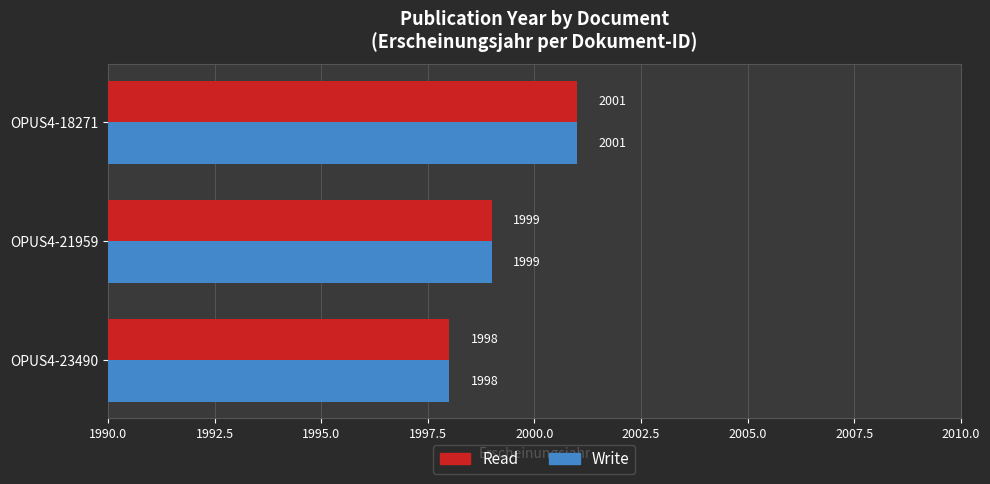

List the labels in order of Write value, smallest first.

OPUS4-23490, OPUS4-21959, OPUS4-18271